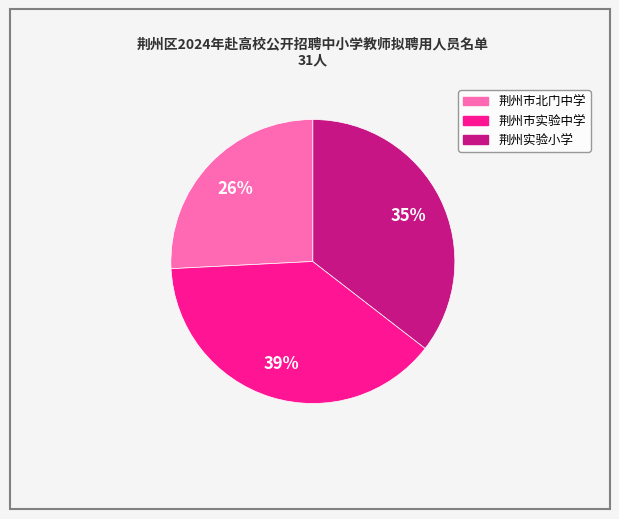

Is there a majority slice in this chart?

No